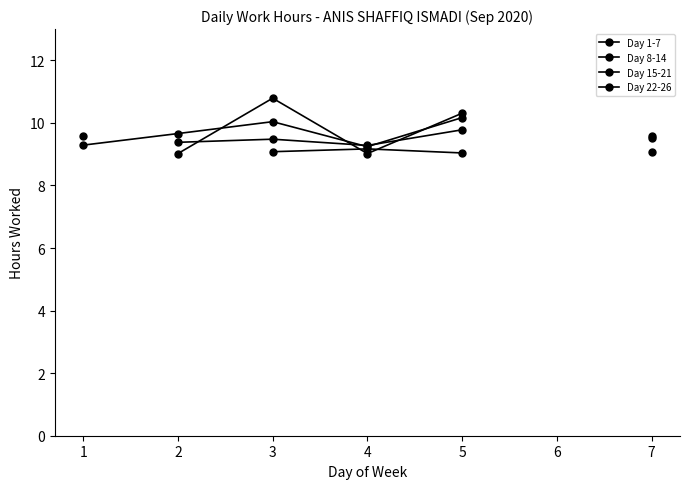

Which series has the widest spread of values?

Day 8-14